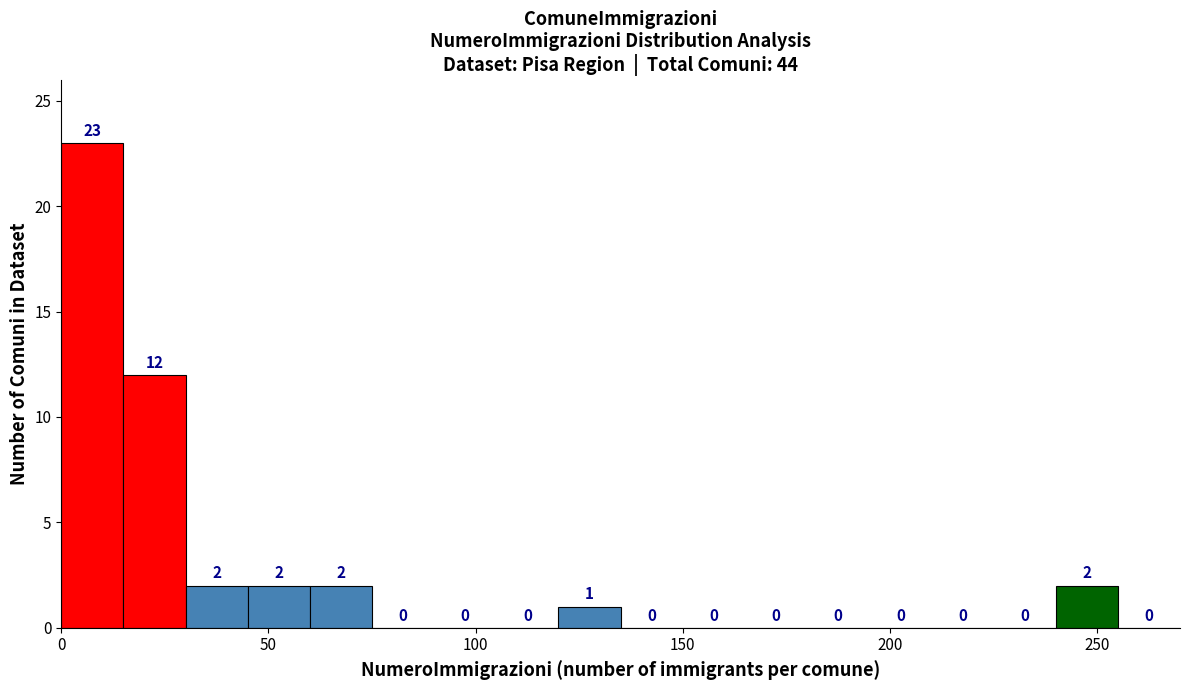

Around what value on the x-axis is the tallest bar? Give the approximate position of its centre, as read against the axis.

10